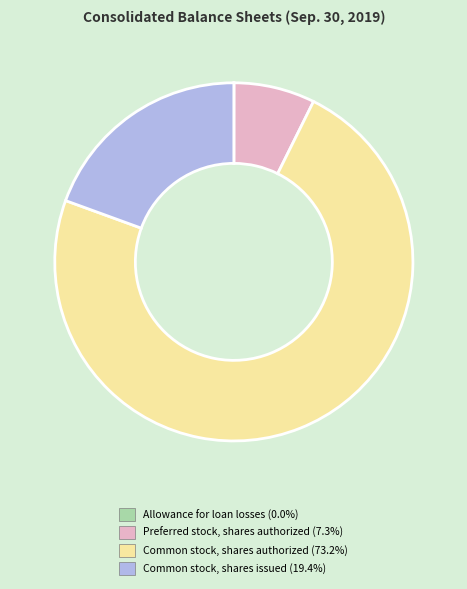

True or false: Common stock, shares issued accounts for 19% of the total.

True